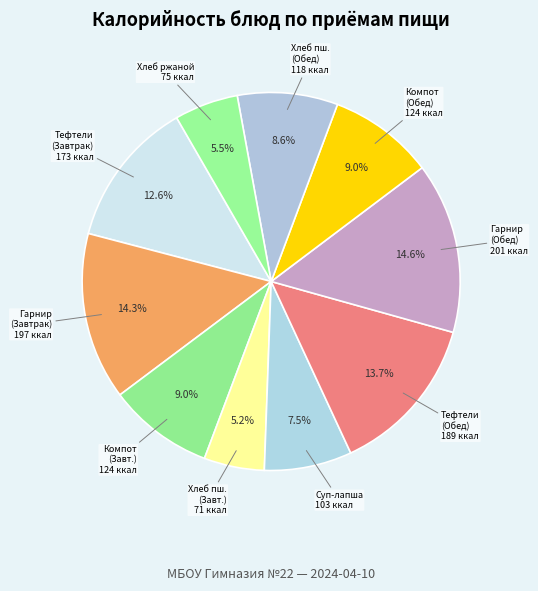

Rank the categories by value from lowest to highest.

Хлеб пшеничный (Завтрак), Хлеб ржаной, Суп-лапша домашняя, Хлеб пшеничный (Обед), Компот из сухофруктов (Завтрак), Компот из сухофруктов (Обед), Тефтели (2в) с соусом (Завтрак), Тефтели (2в) с соусом (Обед), Сложный овощной гарнир (Завтрак), Сложный овощной гарнир (Обед)